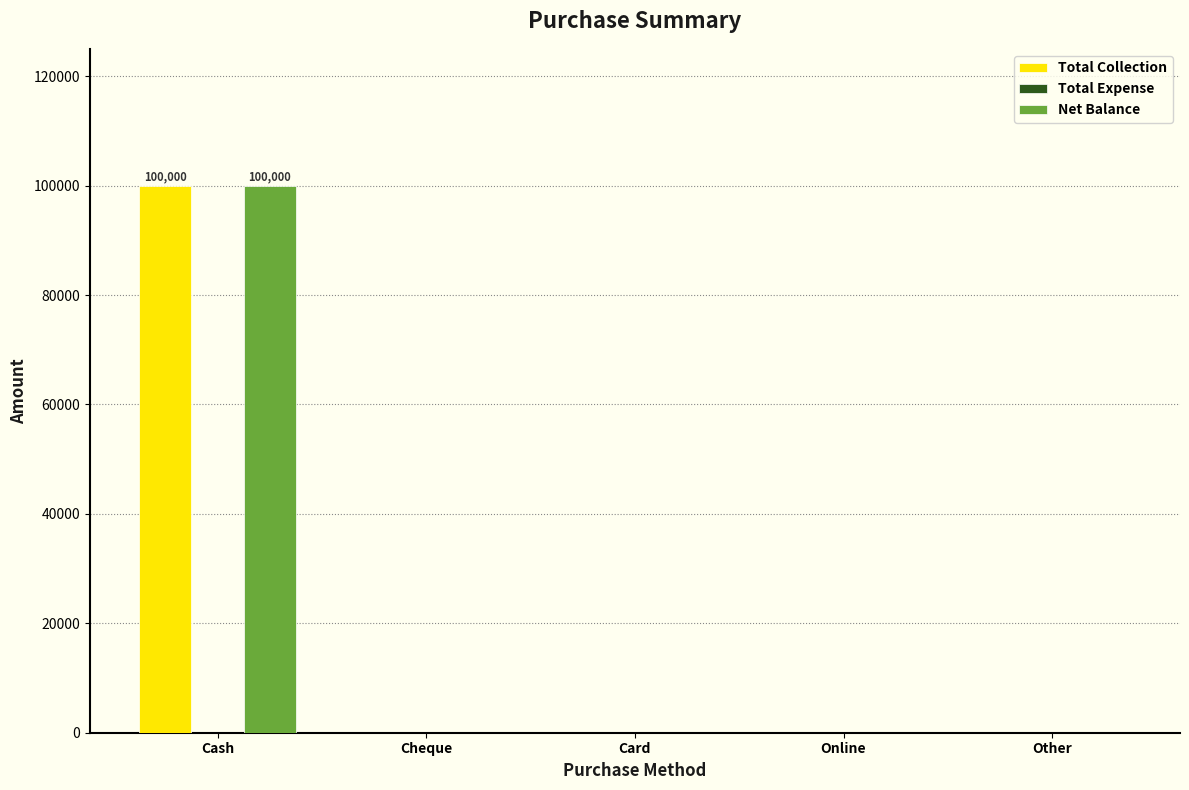

The Total Collection series shows 0 at Other. True or false?

True